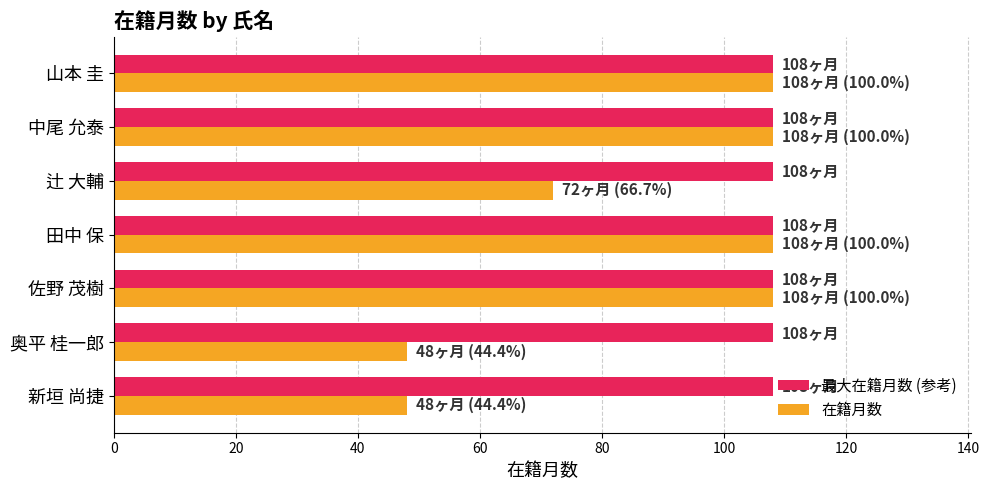

What is the sum of the 最大在籍月数 (参考) values at 新垣 尚捷 and 中尾 允泰?

216